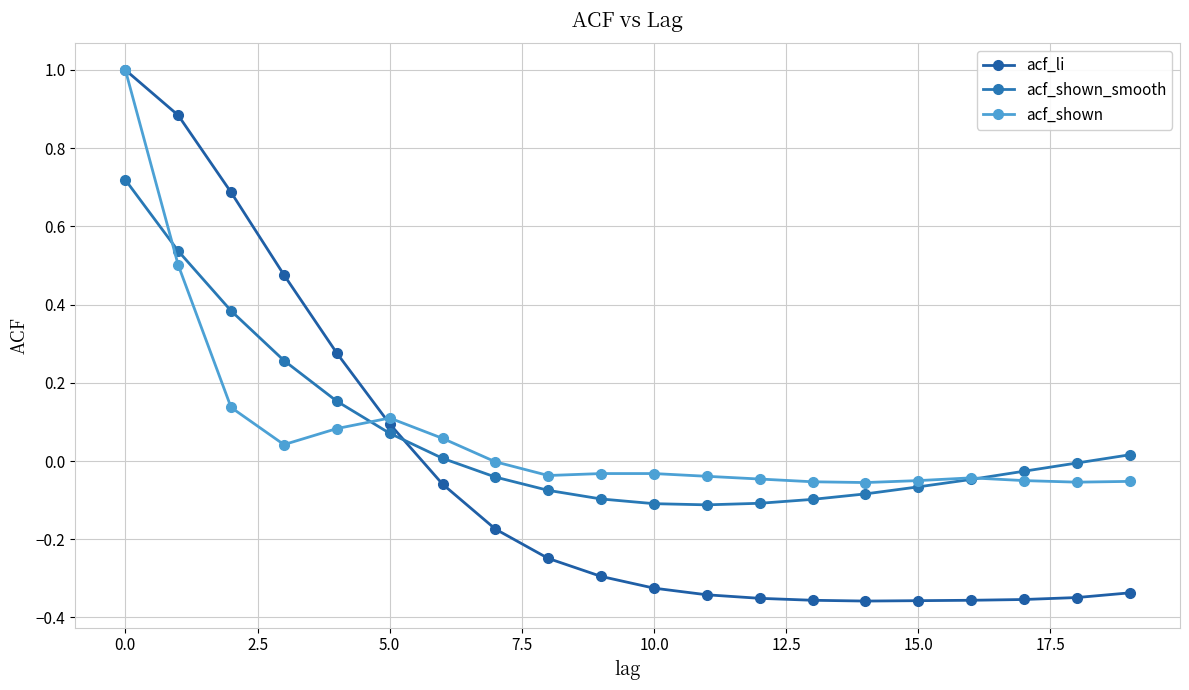

How many values in the acf_li series are below 0?

14